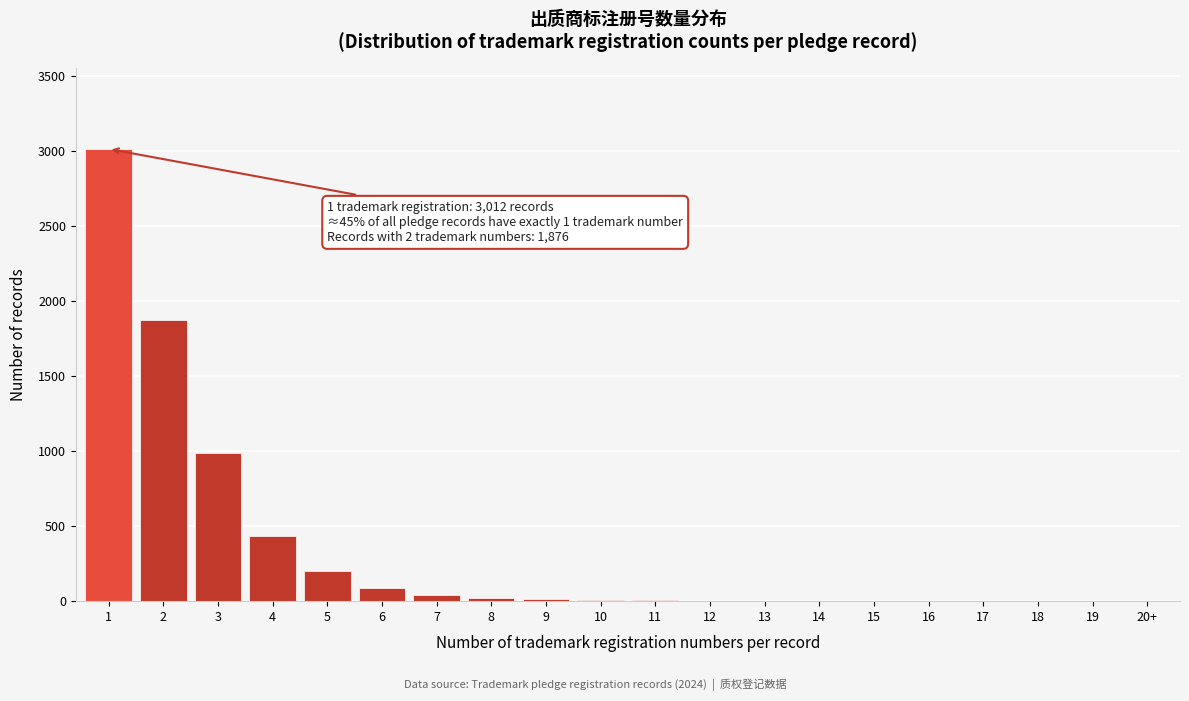

What is the sum of all values?

6701